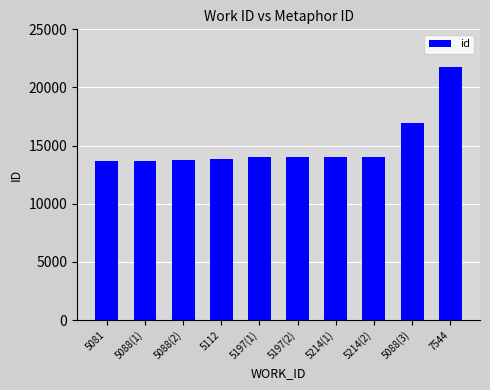

What position from the right is 5214(1)?

4